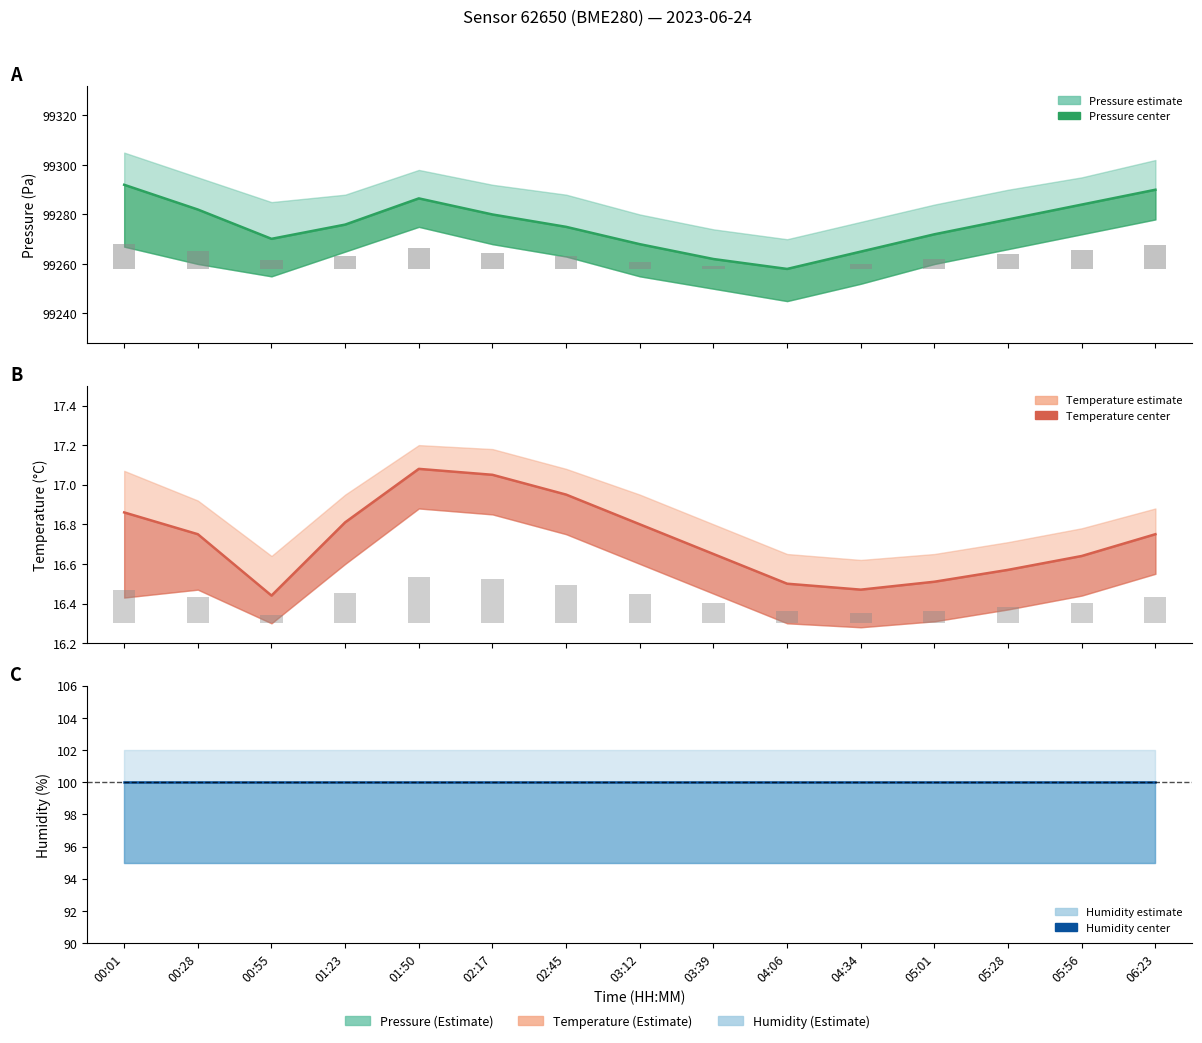

Is it true that pressure equals 50010.8 at 01:50?

False